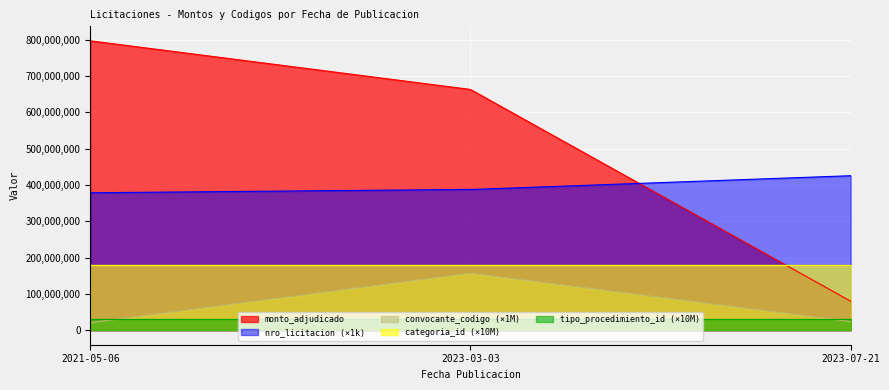

Where is convocante_codigo nearest to the value 89?

2023-07-21